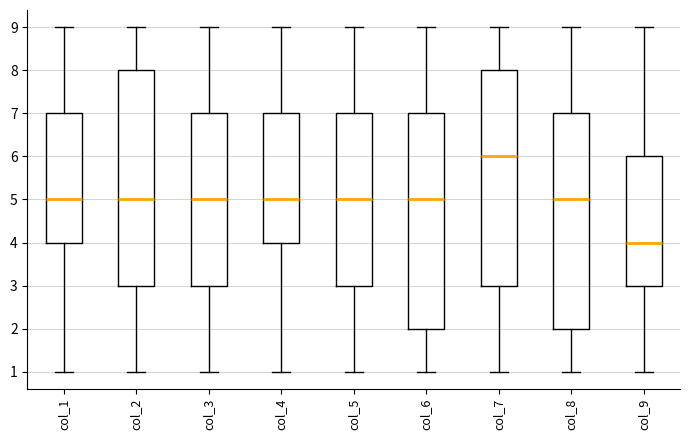

Reading left to right, transcribe this box plot: for each box, give where its median line is, the range the box spans, and where its two whiskers end, as read against the y-axis. The values are not printed on the chart, so give them approximately, as read against the axis.

col_1: median 5, box 4 to 7, whiskers 1 to 9
col_2: median 5, box 3 to 8, whiskers 1 to 9
col_3: median 5, box 3 to 7, whiskers 1 to 9
col_4: median 5, box 4 to 7, whiskers 1 to 9
col_5: median 5, box 3 to 7, whiskers 1 to 9
col_6: median 5, box 2 to 7, whiskers 1 to 9
col_7: median 6, box 3 to 8, whiskers 1 to 9
col_8: median 5, box 2 to 7, whiskers 1 to 9
col_9: median 4, box 3 to 6, whiskers 1 to 9